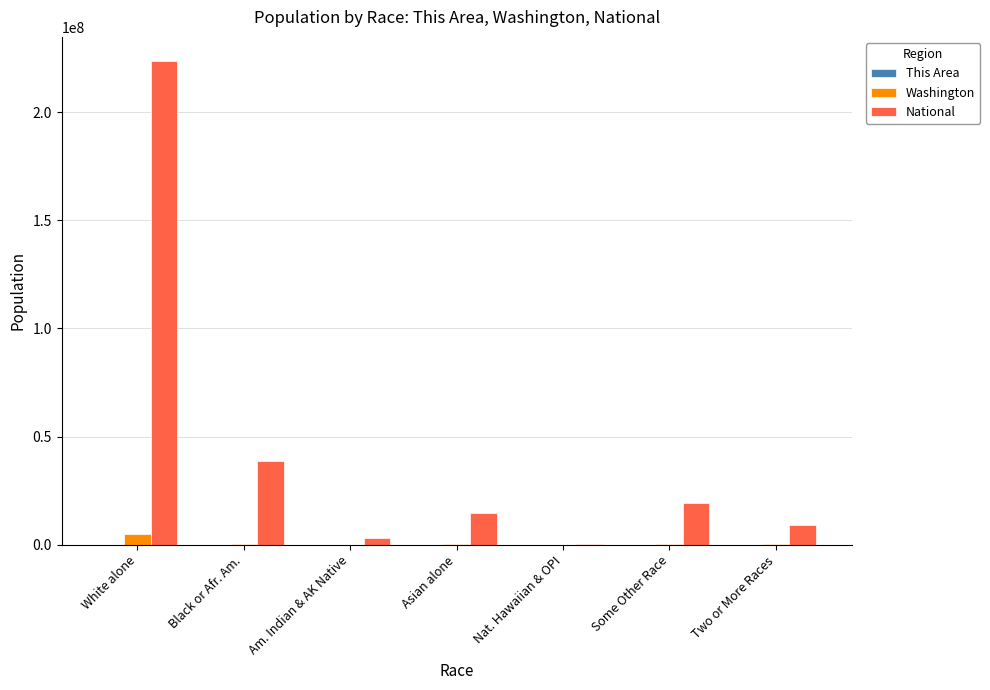

Which category has the highest value across all series?

White alone